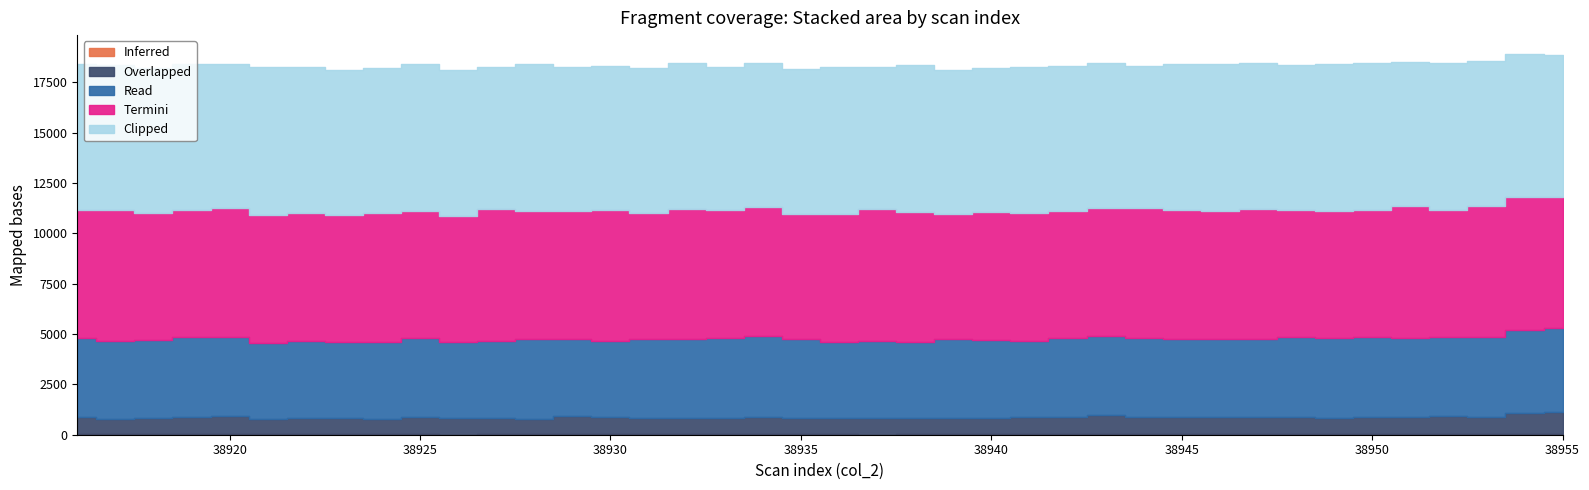

What is the sum of all Read values?

155864